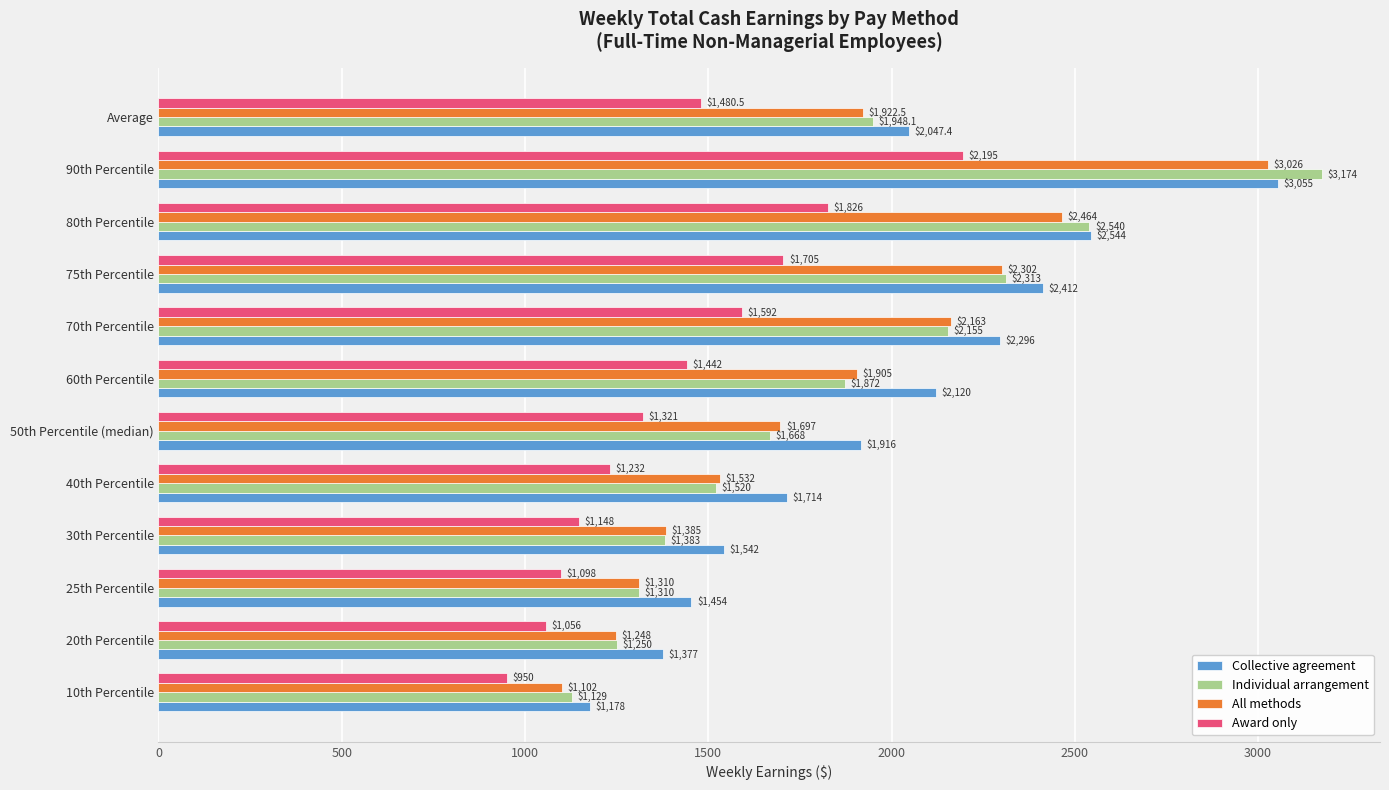

At how many categories does at least one series exceed 2926?

1